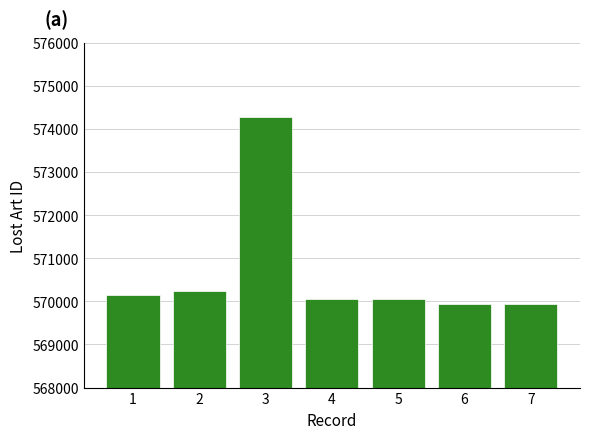

The value at 6 is 569939. True or false?

True